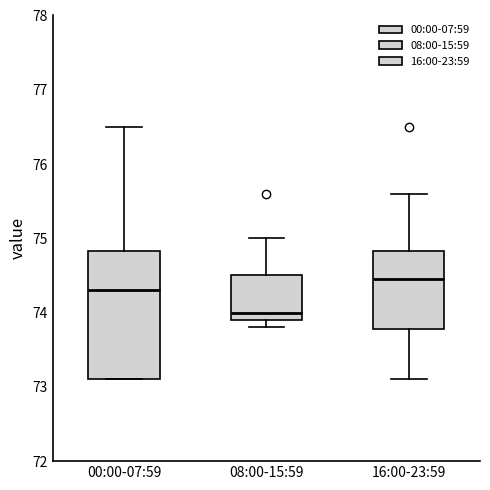

Reading left to right, transcribe this box plot: for each box, give where its median line is, the range the box spans, and where its two whiskers end, as read against the y-axis. The values are not printed on the chart, so give them approximately, as read against the axis.

00:00-07:59: median 74.3, box 73.1 to 74.8, whiskers 73.1 to 76.5
08:00-15:59: median 74.0, box 73.9 to 74.5, whiskers 73.8 to 75.0
16:00-23:59: median 74.5, box 73.8 to 74.8, whiskers 73.1 to 75.6